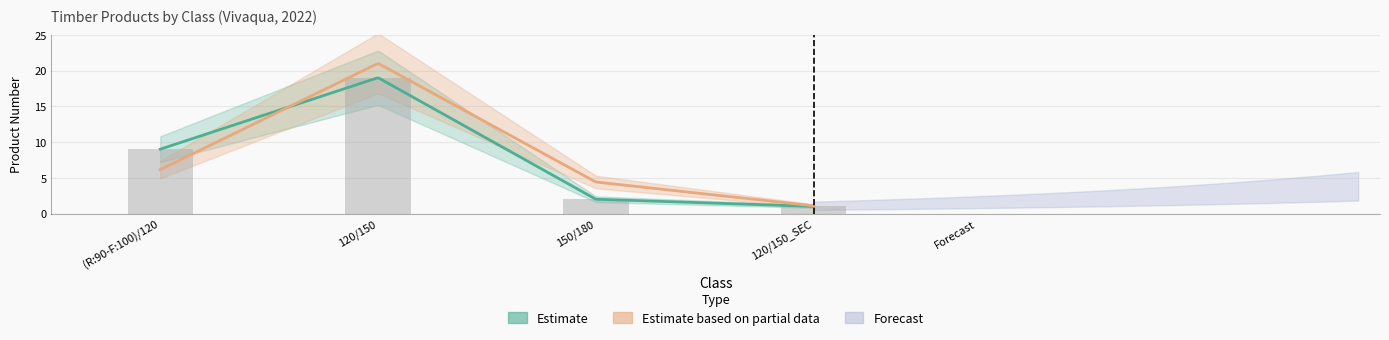

What is the difference between the values at (R:90-F:100)/120 and 150/180?

7